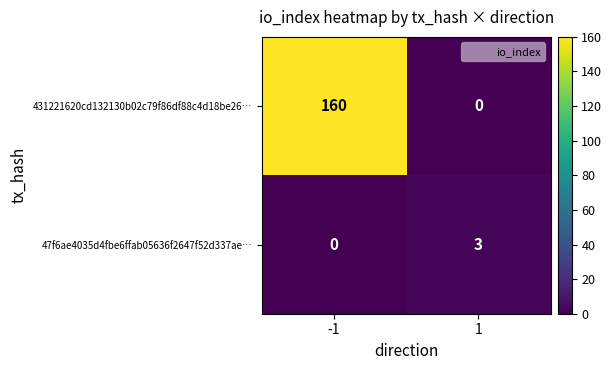

How many categories are shown in the chart?

2